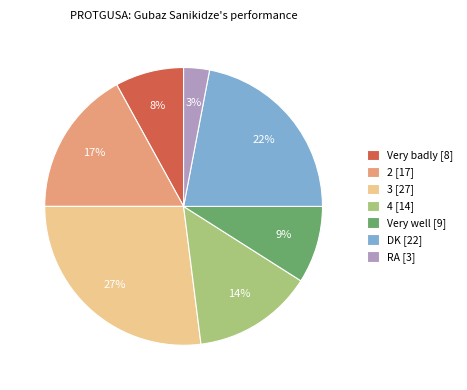

To the nearest percent, what portion does 2 represent?

17%